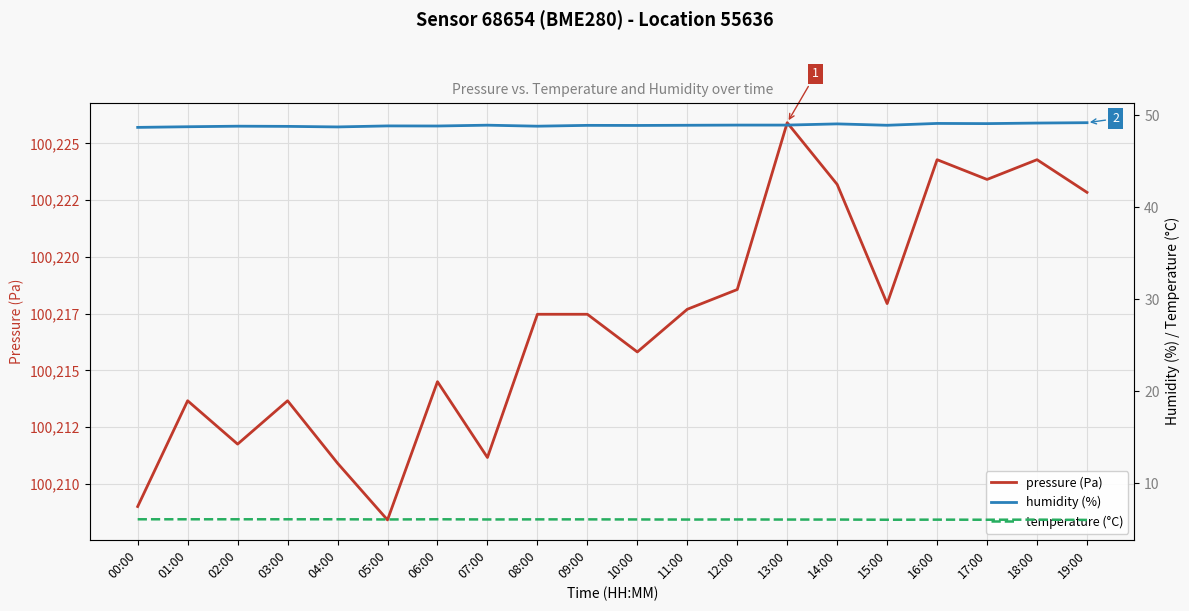

Is this an area chart (filled region under the line)?

No